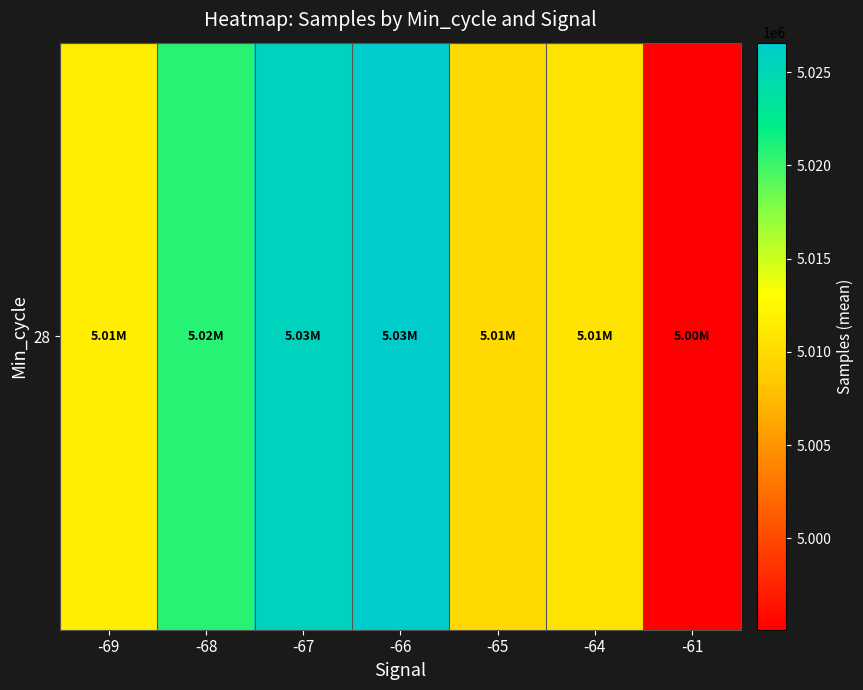

How many values exceed 5011597?

3